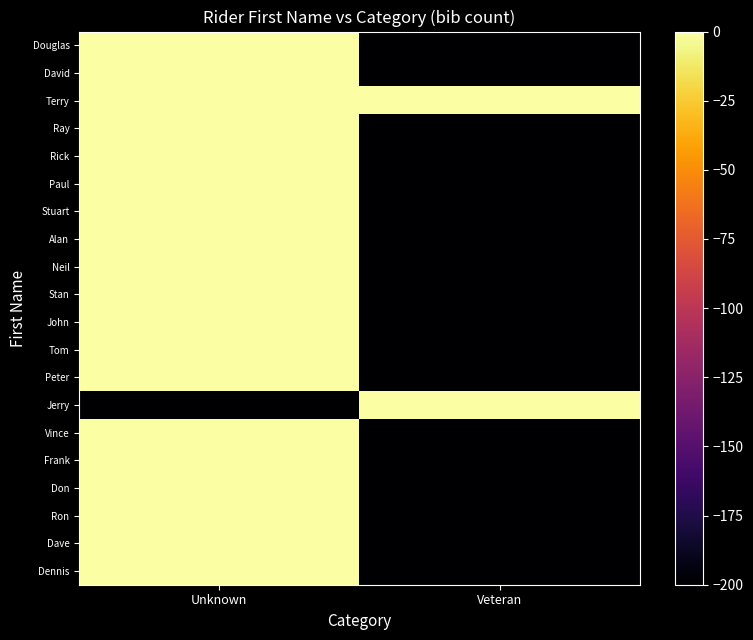

Count the number of categories in the chart.

2